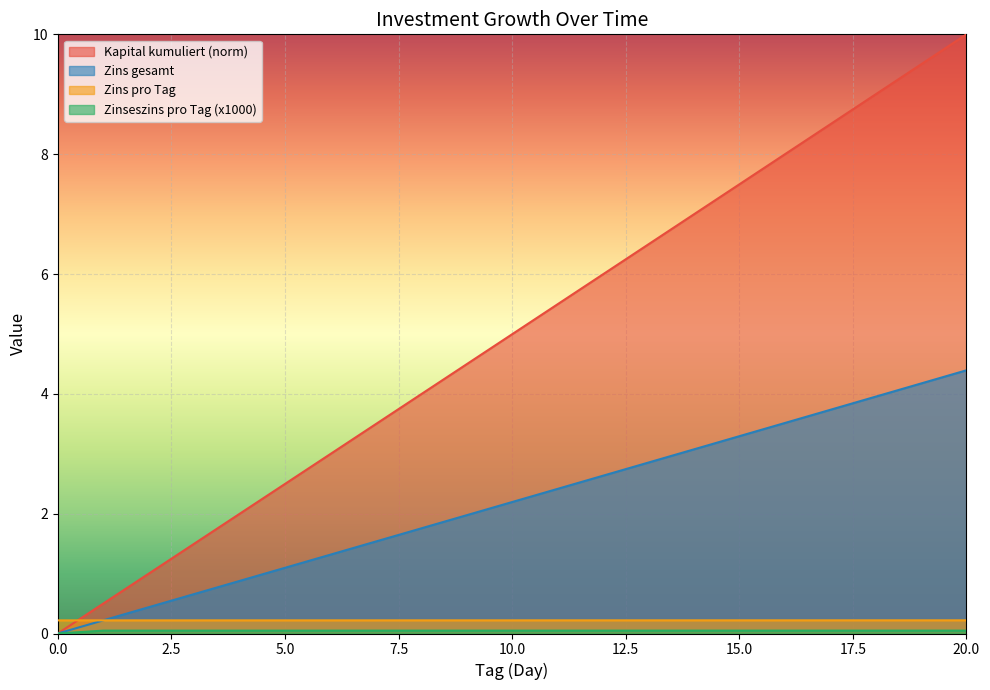

How many values in the Zins pro Tag series exceed 2?

11